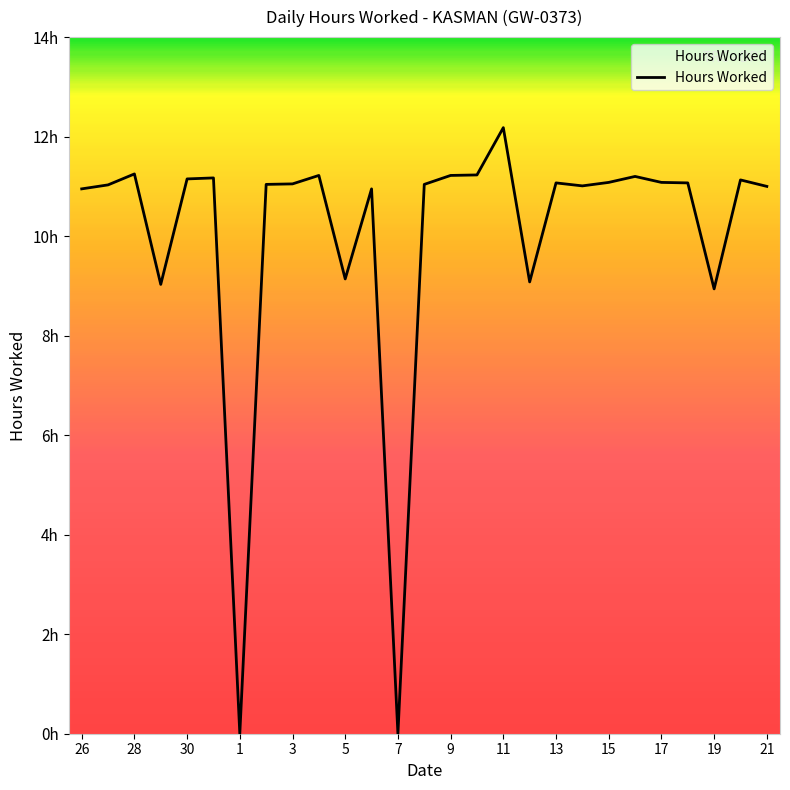

Does the chart display data point markers on the line(s)?

No